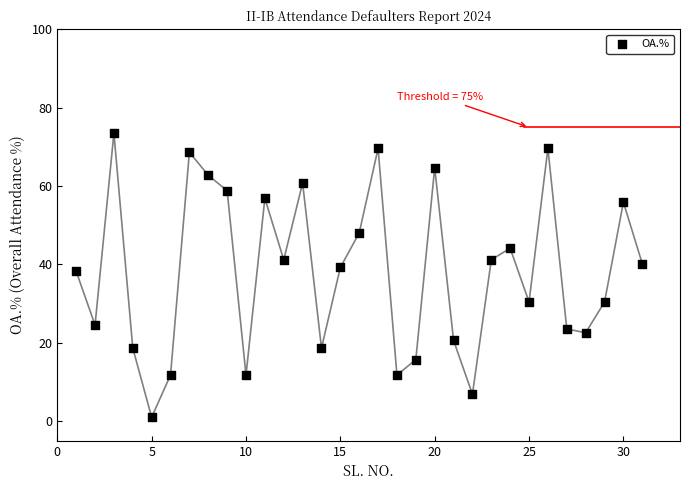

What is the range of X values (max minus min)?

30.0